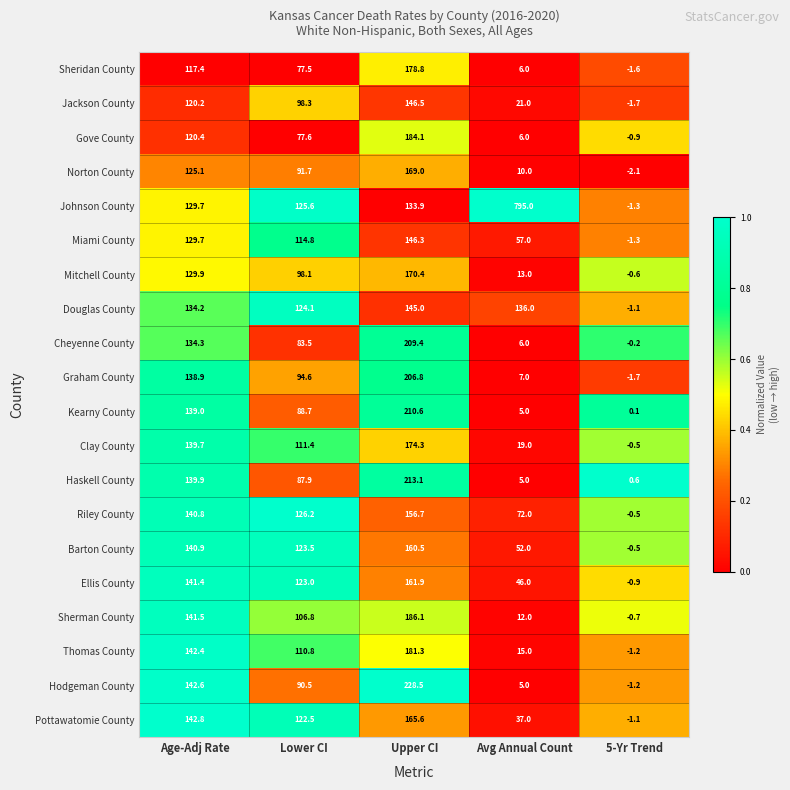

Which series has the largest total across all categories?

Johnson County